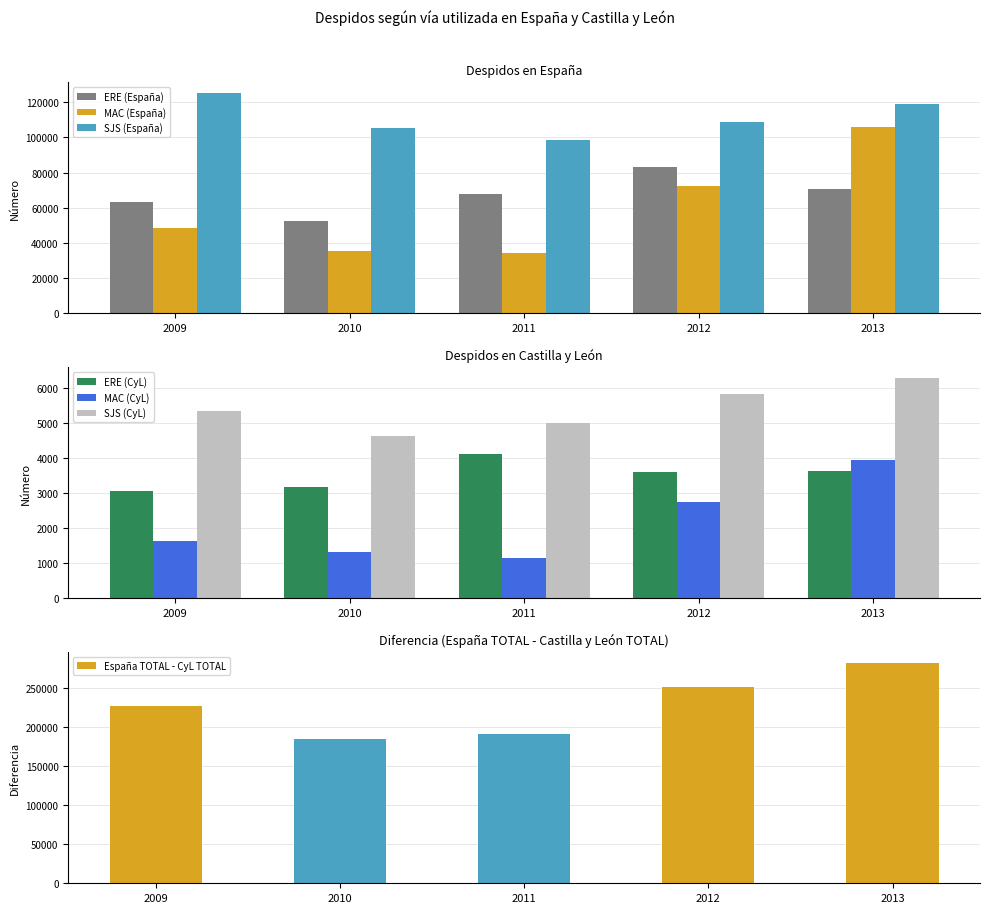

What is the total value across all series at 2011?

211368